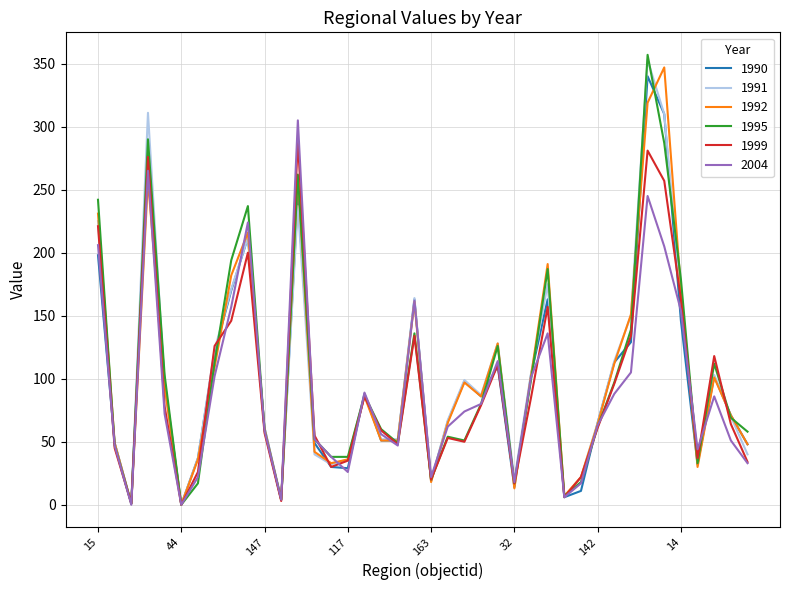

What is the maximum value shown in the chart?

357